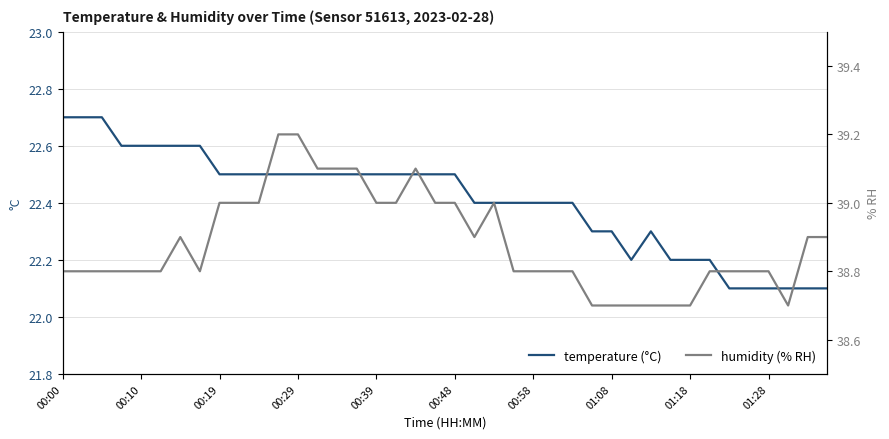

What is the difference between the second highest and minimum values in the temperature (°C) series?

0.6